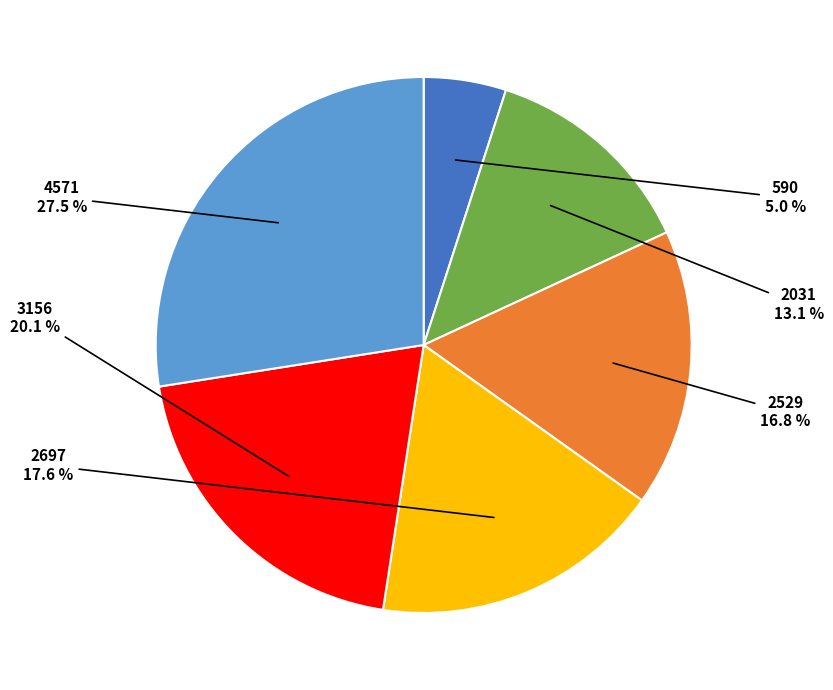

Is there a majority slice in this chart?

No